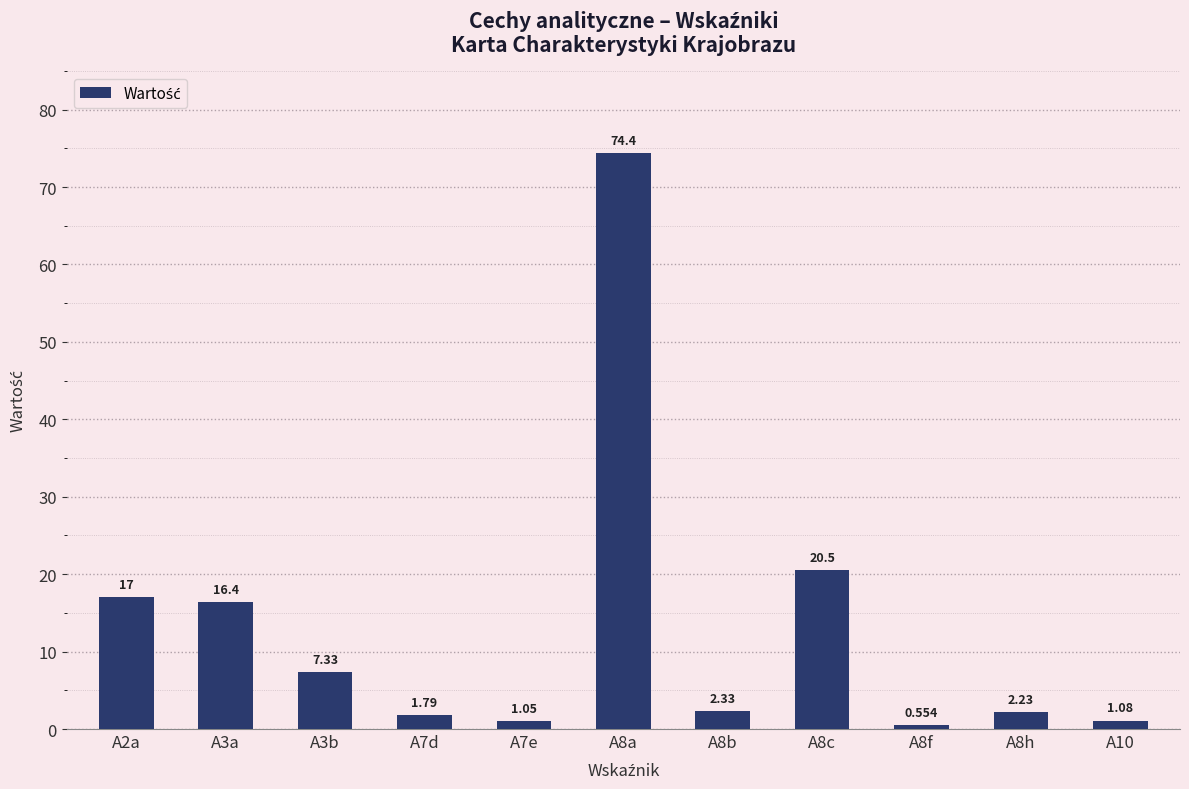

What is the average value?

13.1